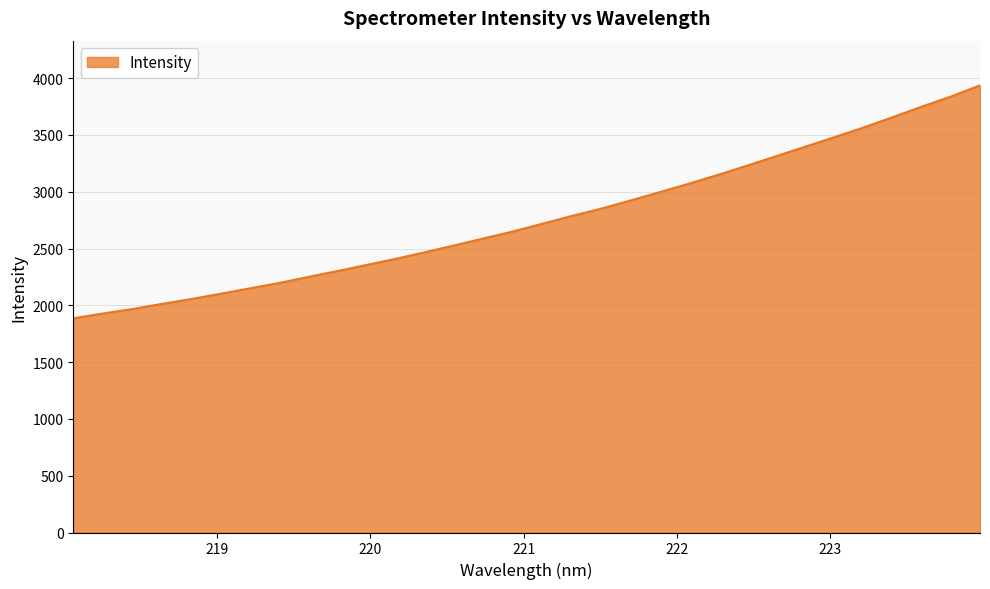

What is the minimum value shown in the chart?

1885.6